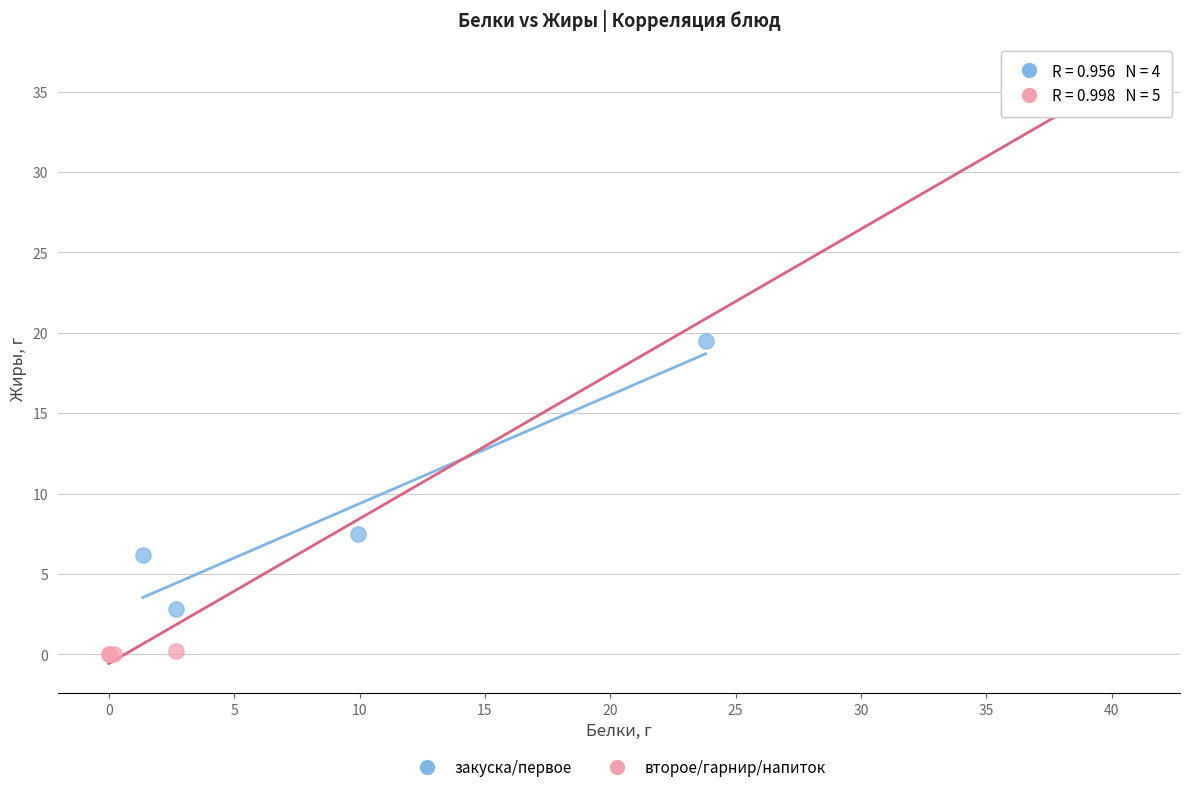

Which series reaches the maximum Y coordinate?

второе/гарнир/напиток